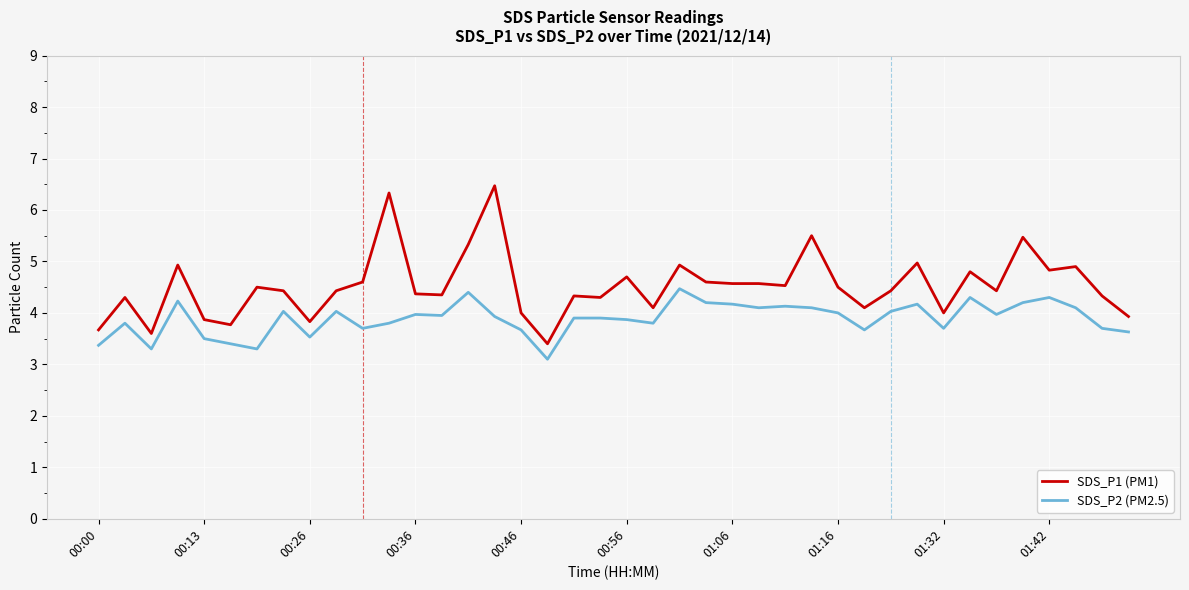

Which series has the widest spread of values?

SDS_P1 (PM1)